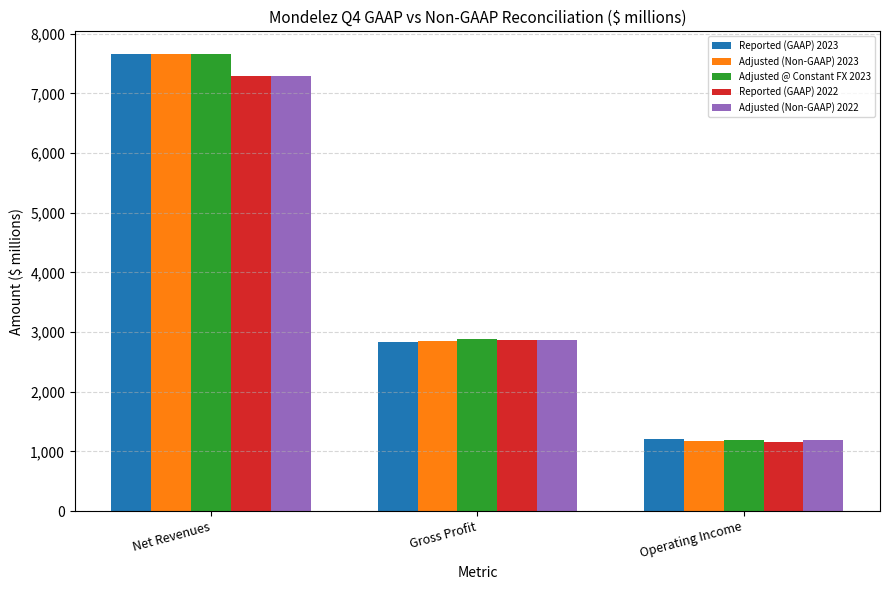

What is the spread (max minus min) of values at Operating Income?

55